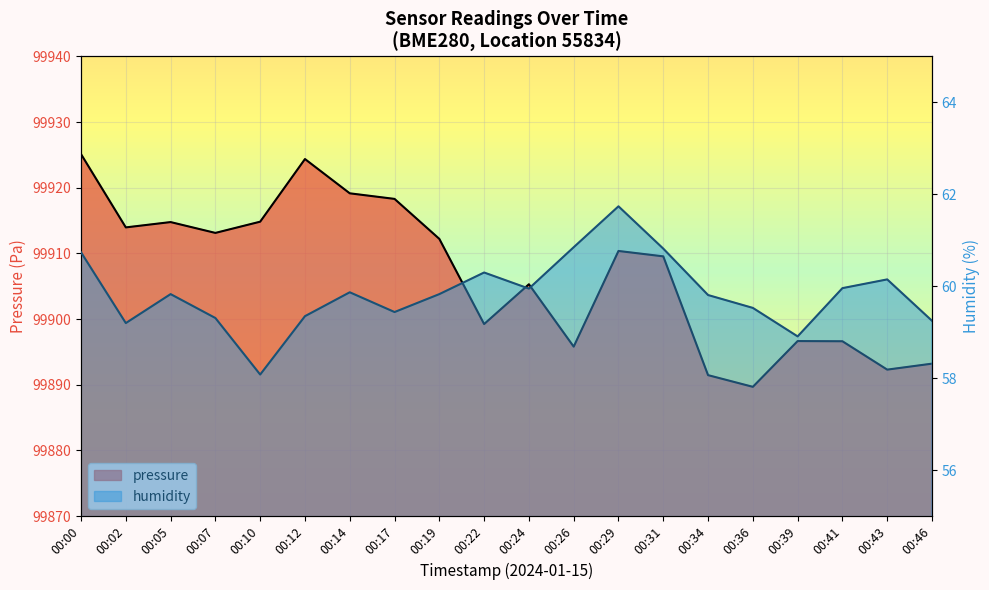

How many lines are shown in the chart?

2